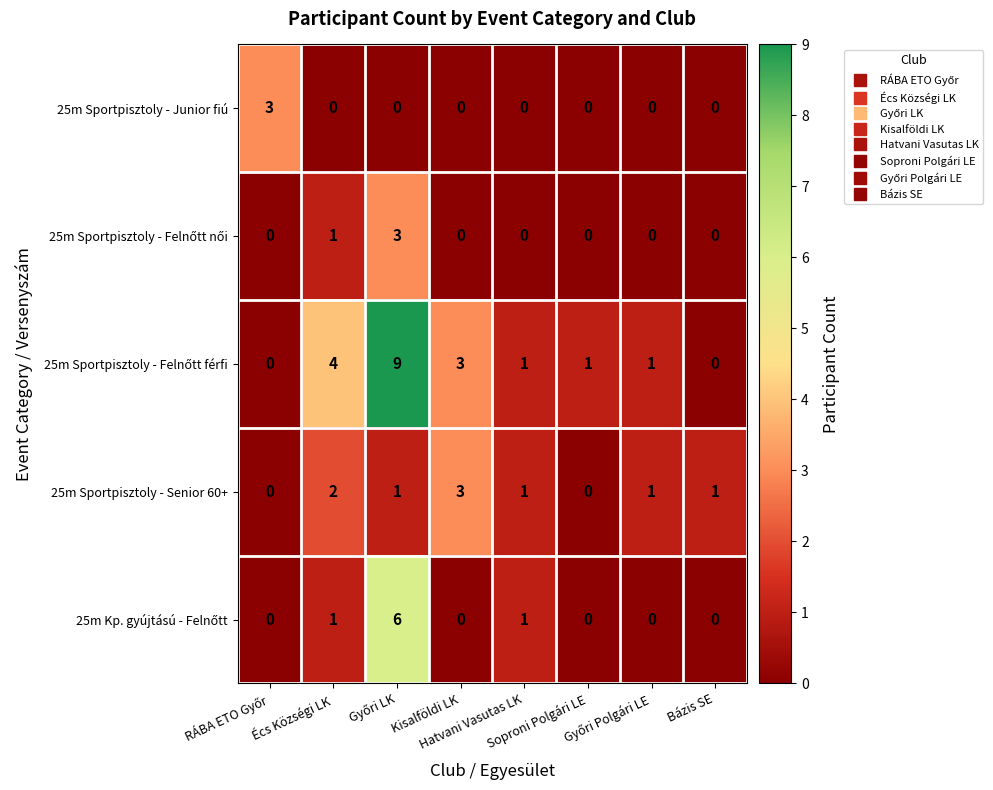

What is the sum of all 25m Sportpisztoly - Junior fiú values?

3